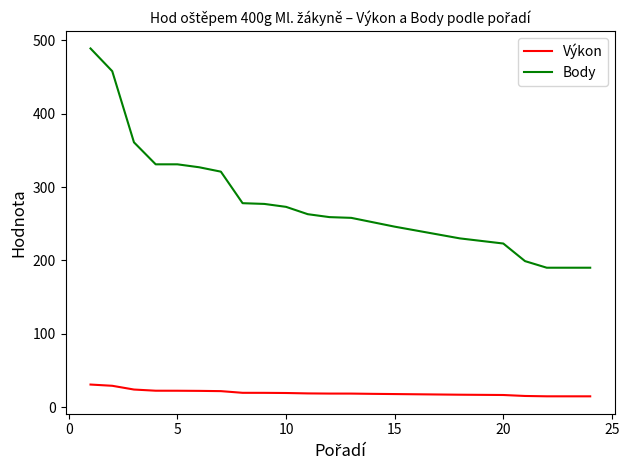

What is the highest value of the Výkon series?

30.7